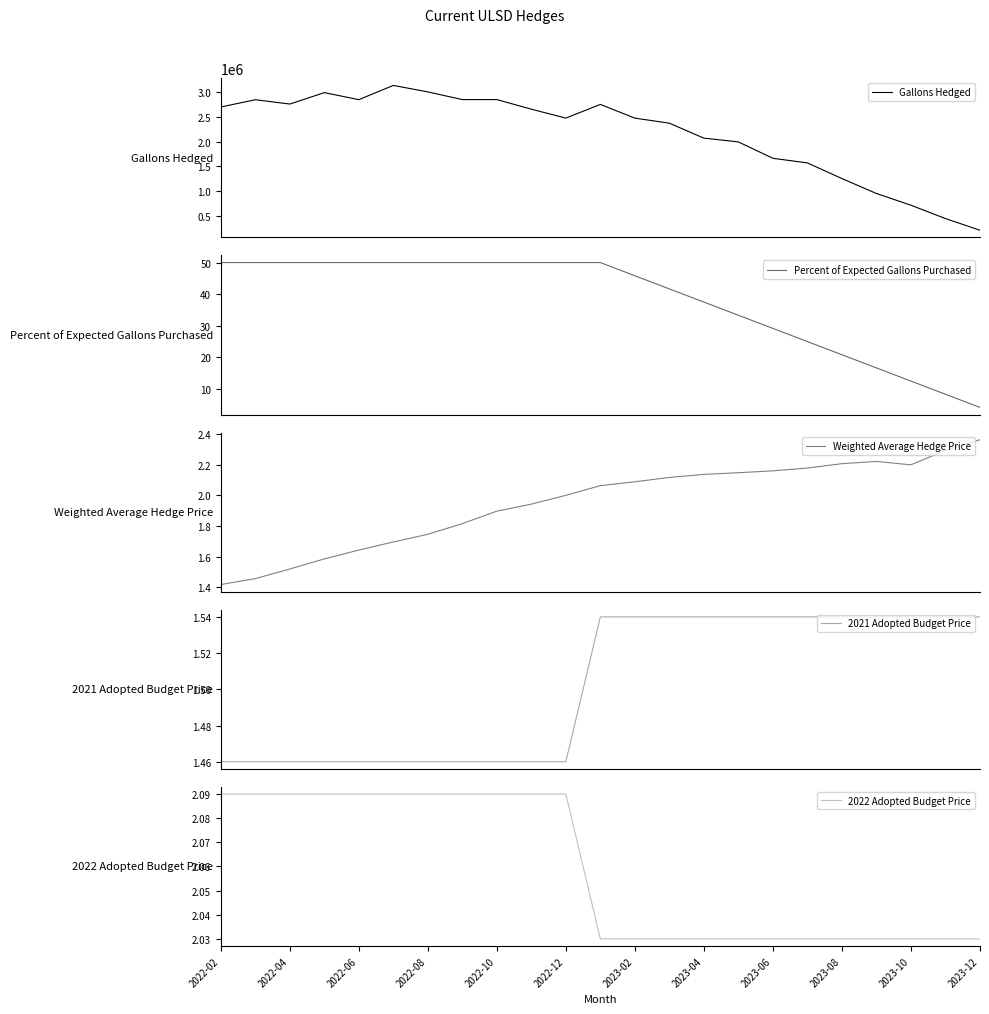

What is the lowest value of the Gallons Hedged series?

206408